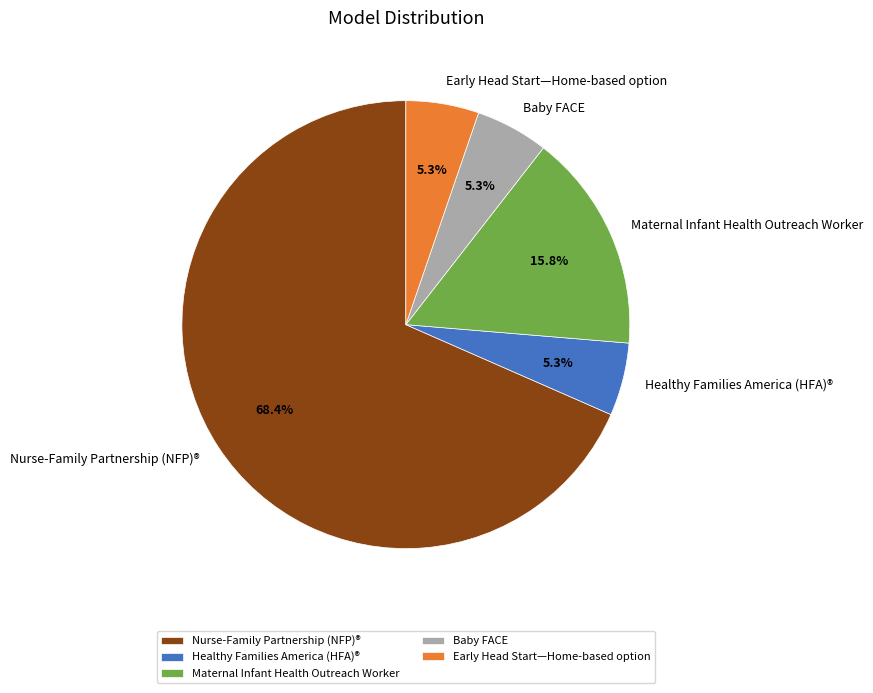

How many slices are in this pie chart?

5